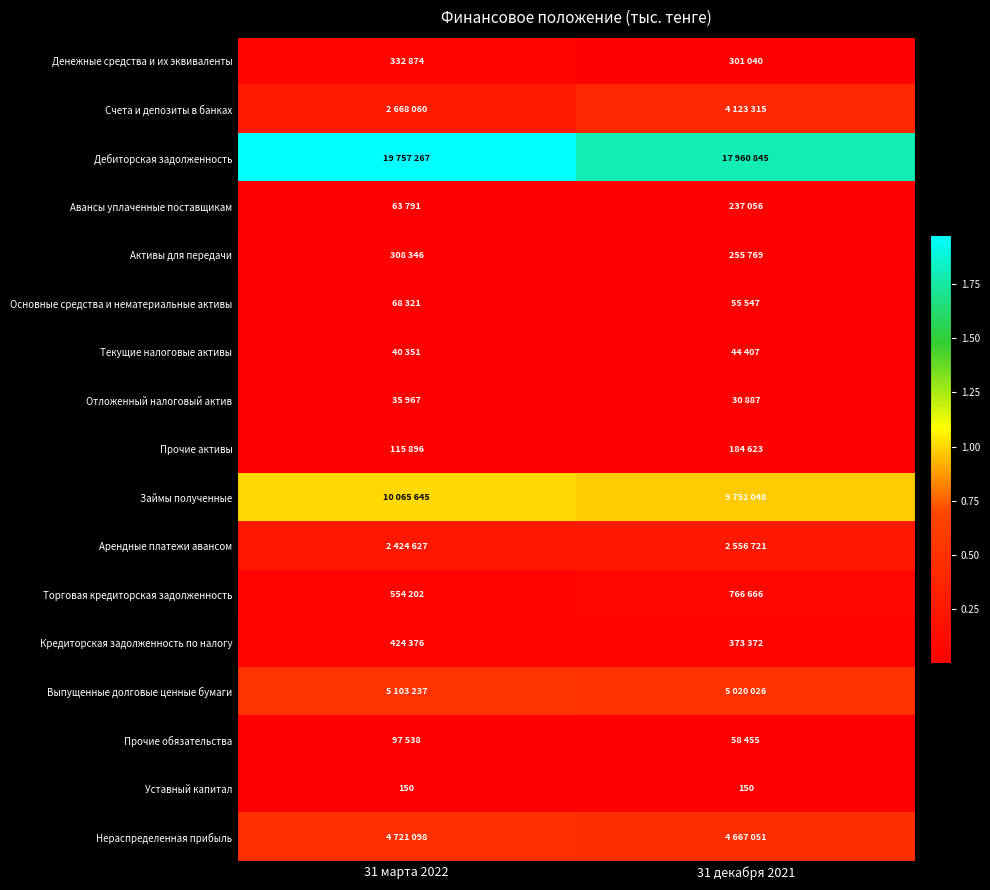

What is the sum of all Уставный капитал values?

300